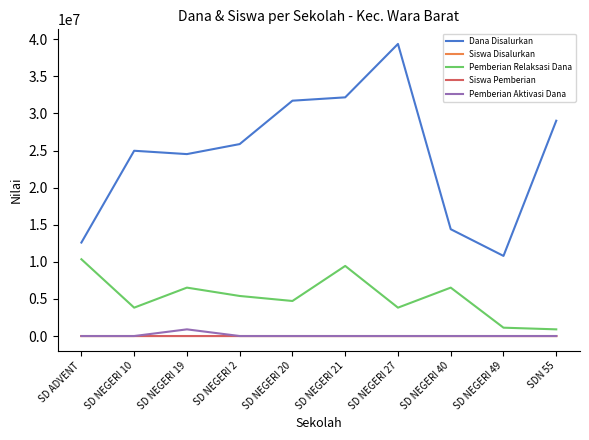

True or false: Siswa Disalurkan and Dana Disalurkan cross at least once.

False